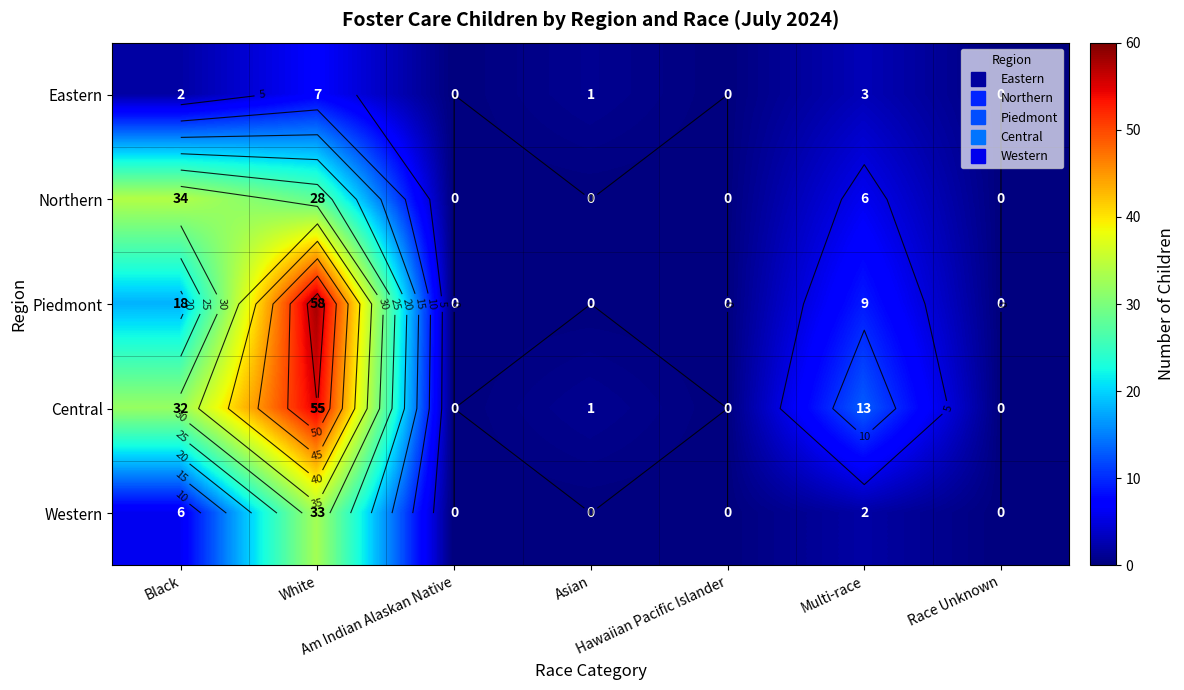

Rank the categories by Eastern value from highest to lowest.

White, Multi-race, Black, Asian, Am Indian Alaskan Native, Hawaiian Pacific Islander, Race Unknown